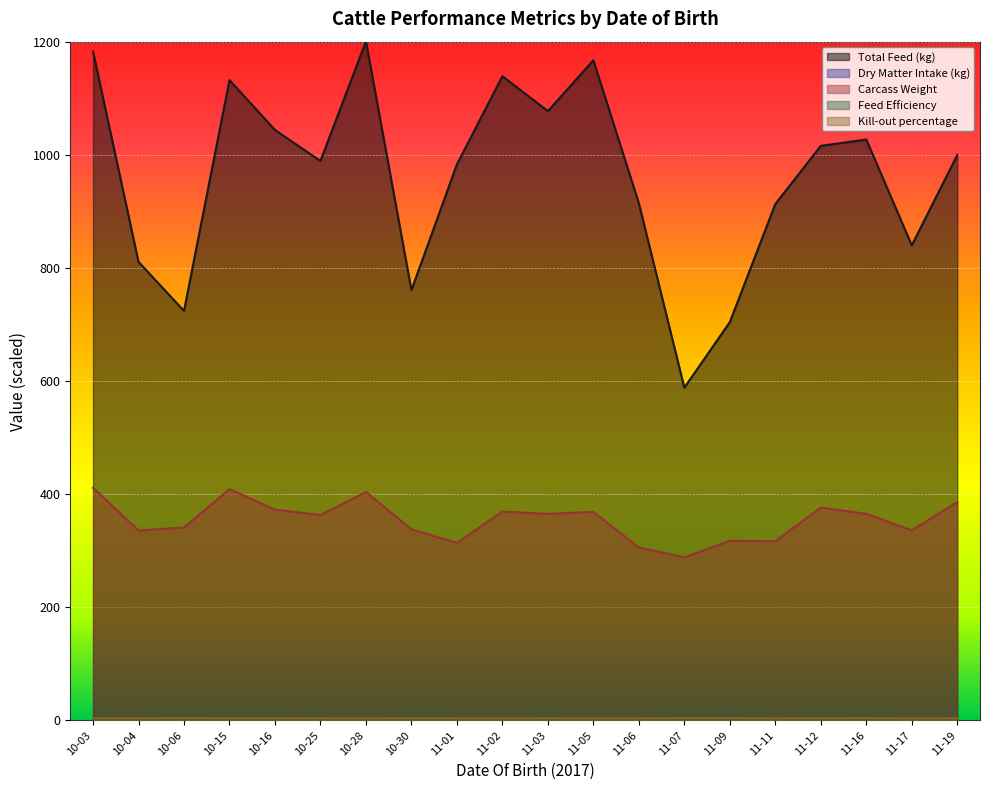

Between 10-25 and 11-07, which series saw the biggest shift?

Total Feed (kg)